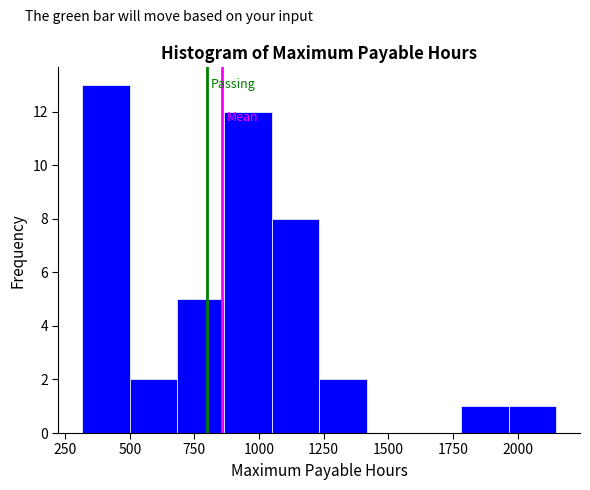

Read against the x-axis, roughly where is the centre of the tallest bar?

400